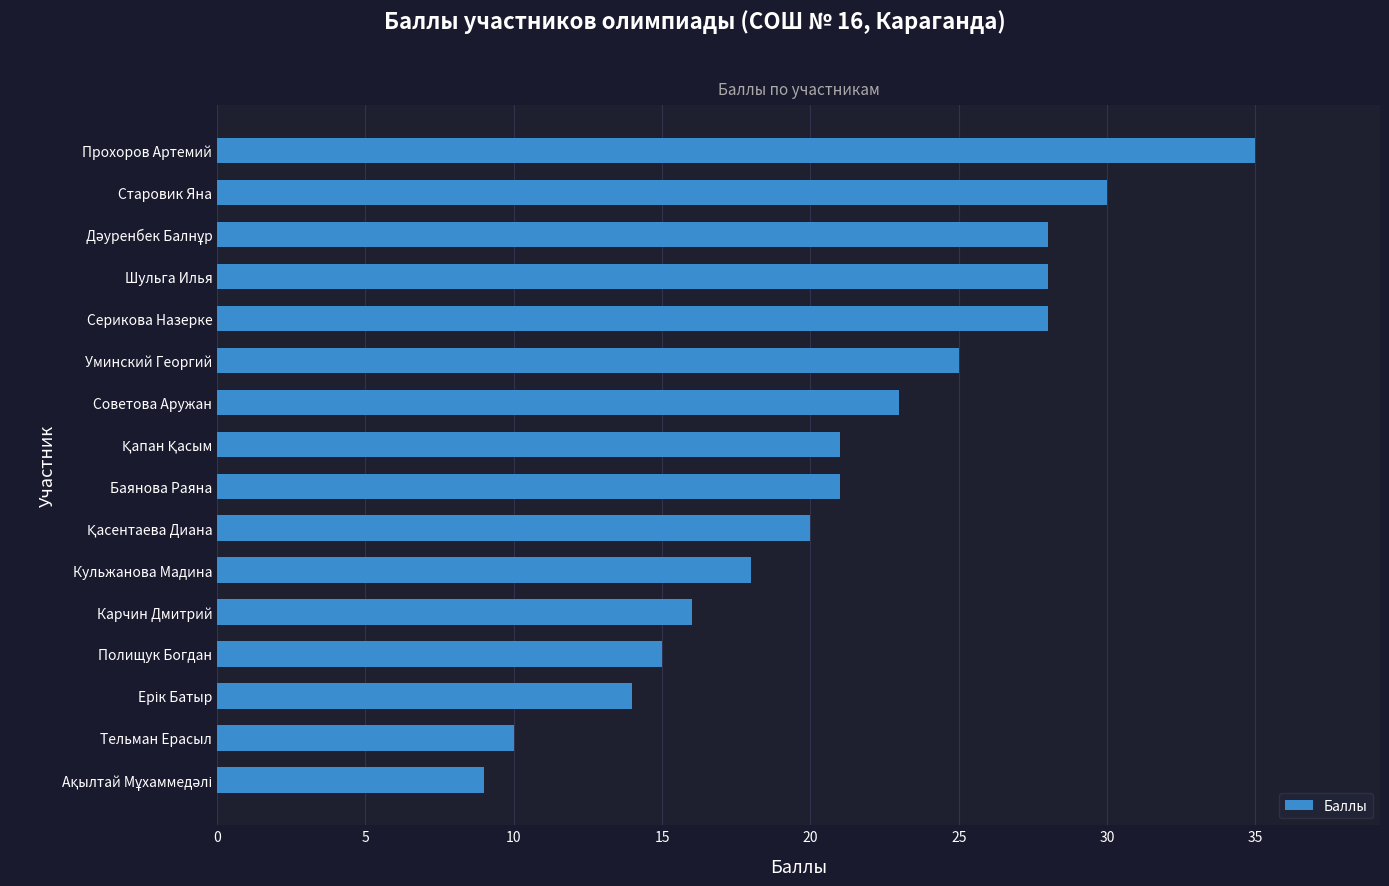

Which category has the highest value across all series?

Прохоров Артемий